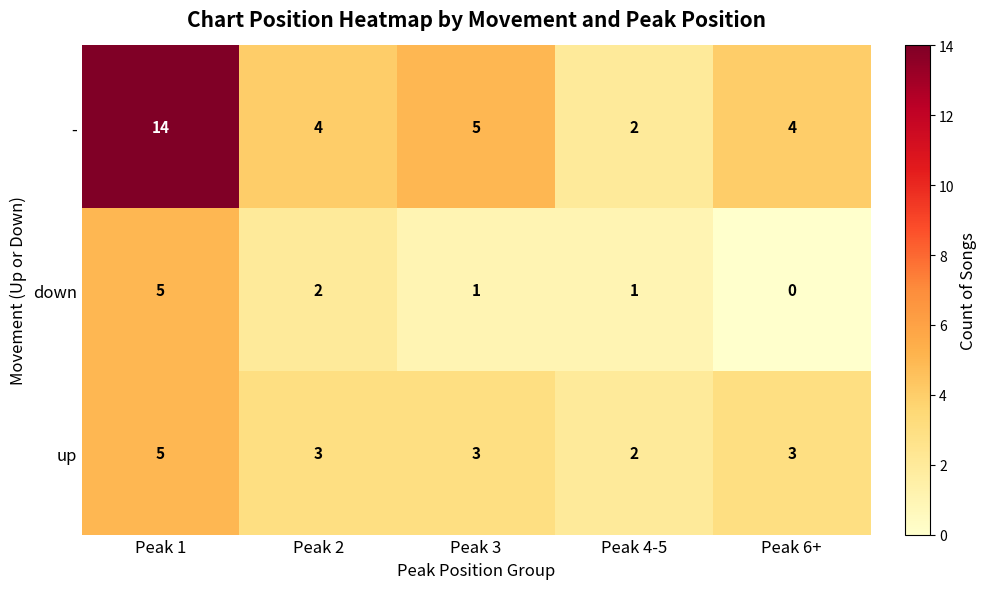

Which series has the largest total across all categories?

-